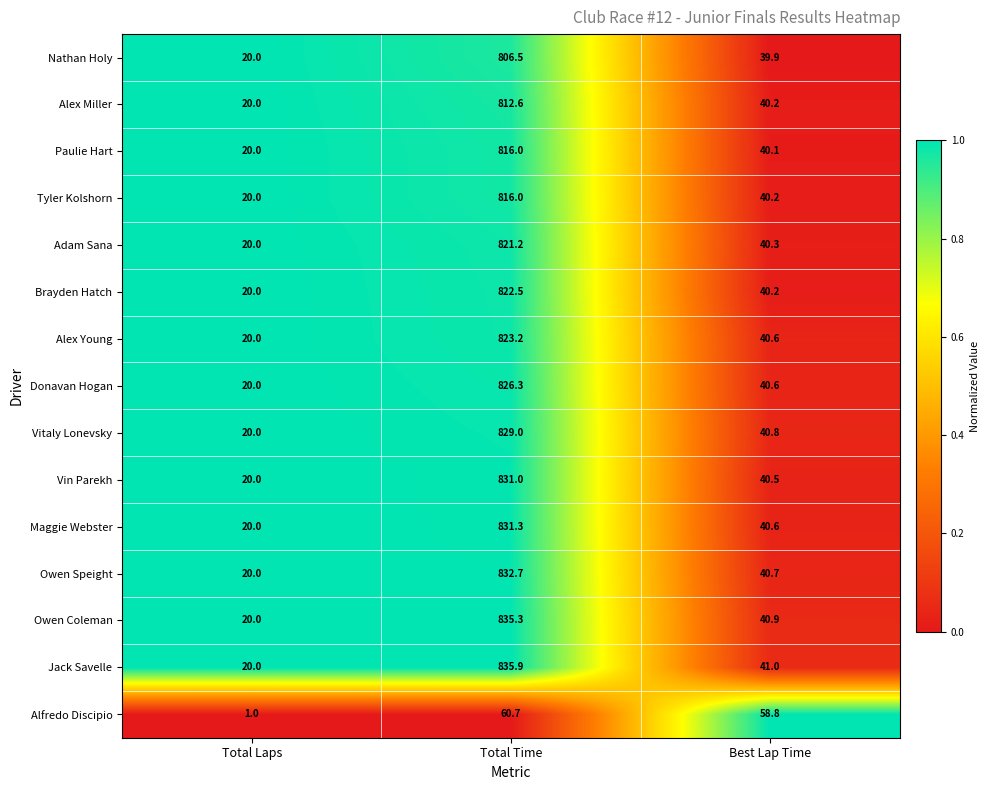

Which category has the highest value across all series?

Total Time